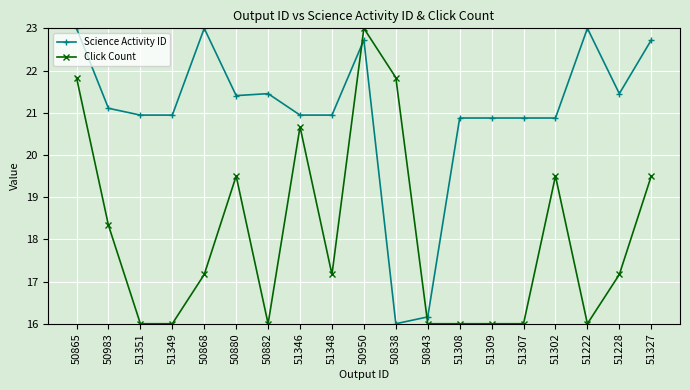

After their last crossing, which series has the higher values: Click Count or Science Activity ID?

Science Activity ID